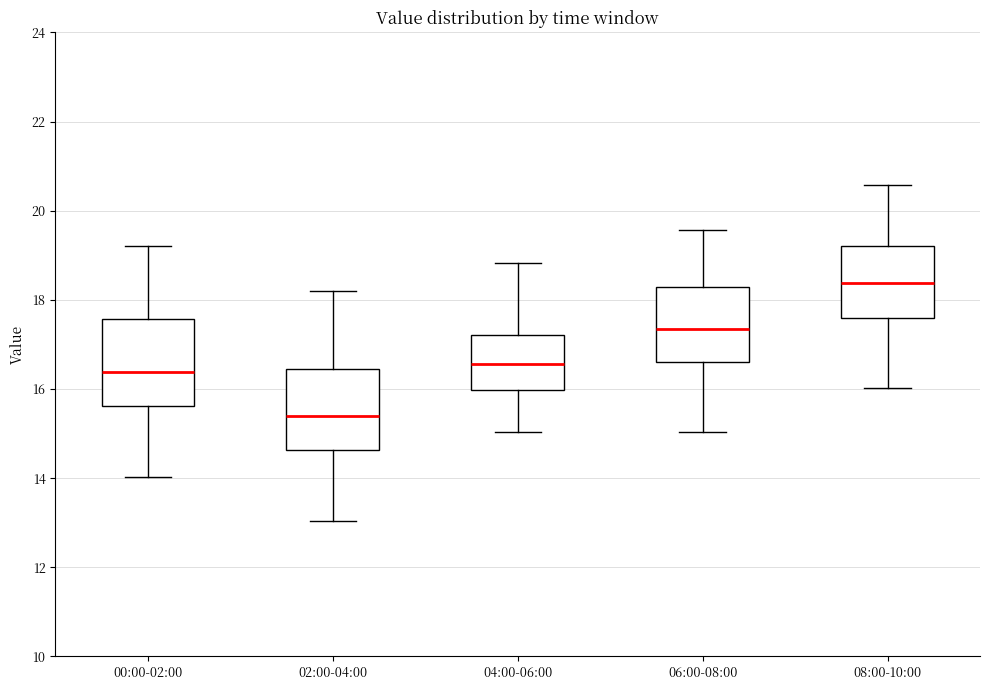

Where does the upper whisker of the box for 08:00-10:00 end on the y-axis? The values are not printed on the chart, so give them approximately, as read against the axis.

20.6